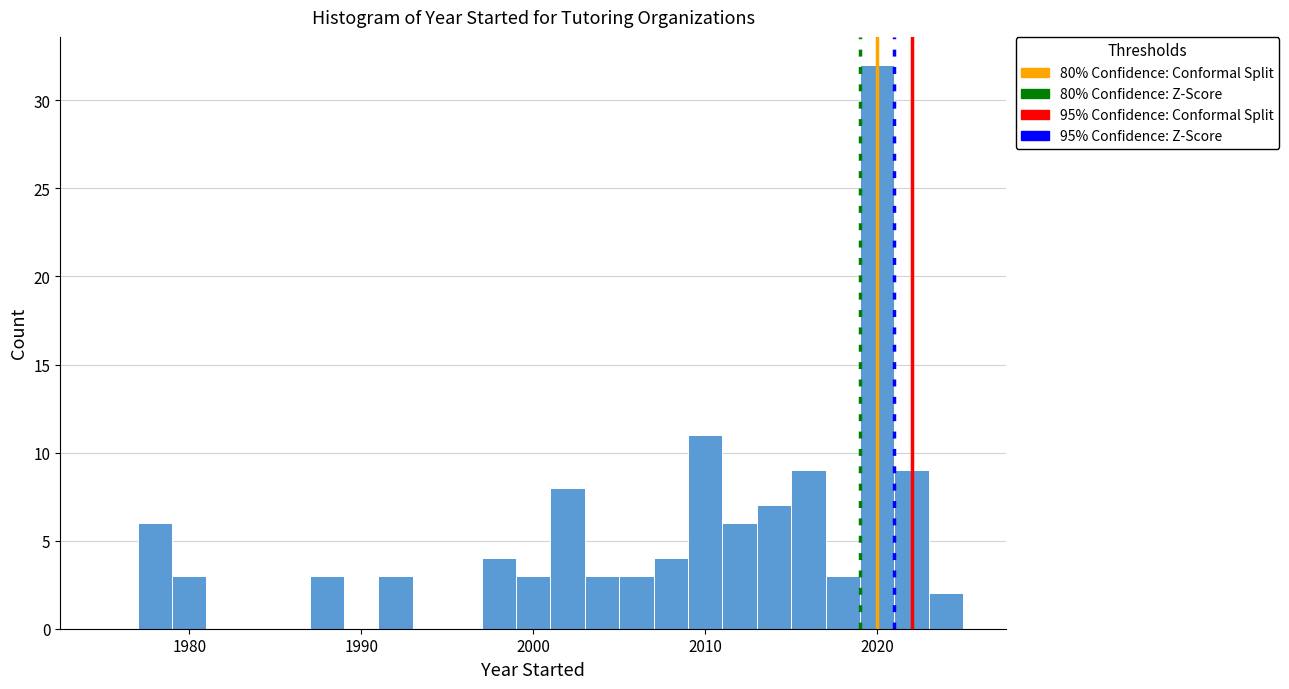

Around what value on the x-axis is the tallest bar? Give the approximate position of its centre, as read against the axis.

2020